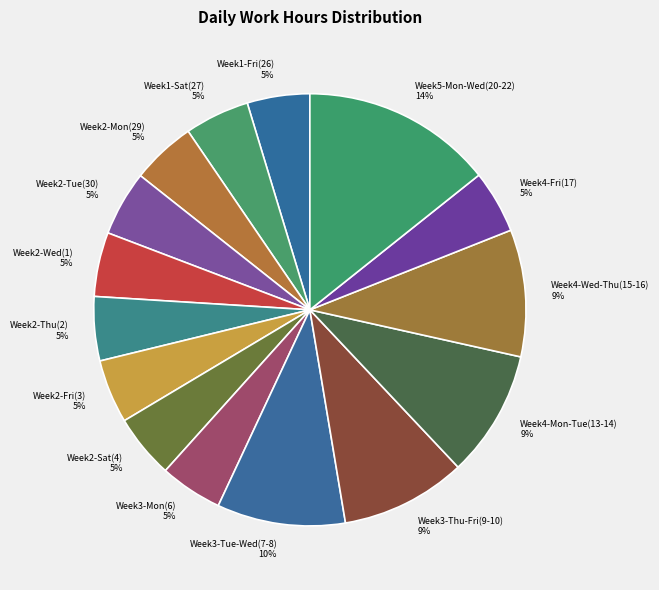

How many slices are in this pie chart?

15